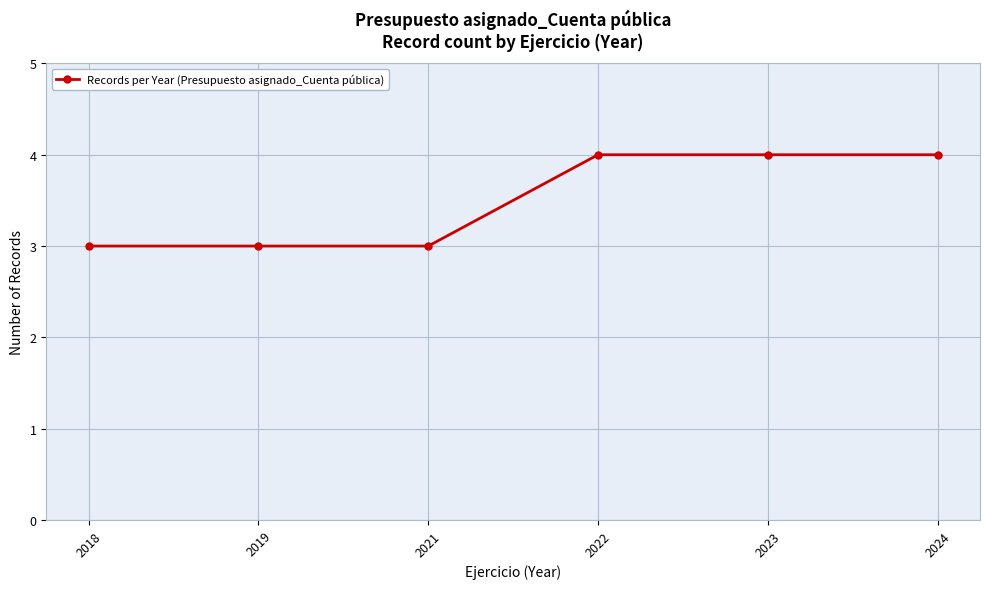

Reading right to left, extract all data points from this chart.

2024=4	2023=4	2022=4	2021=3	2019=3	2018=3